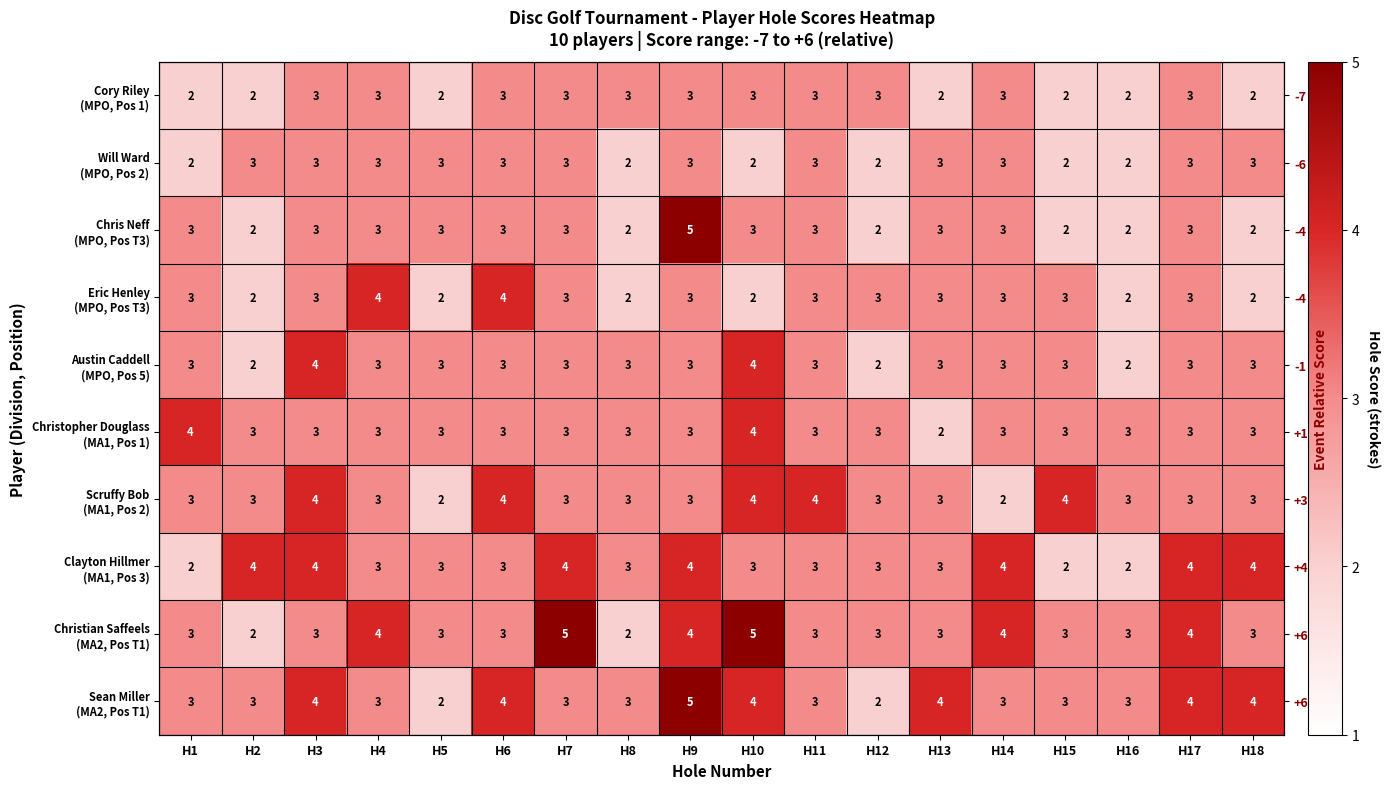

Between H3 and H18, which series saw the biggest shift?

Cory Riley (MPO, Pos 1)